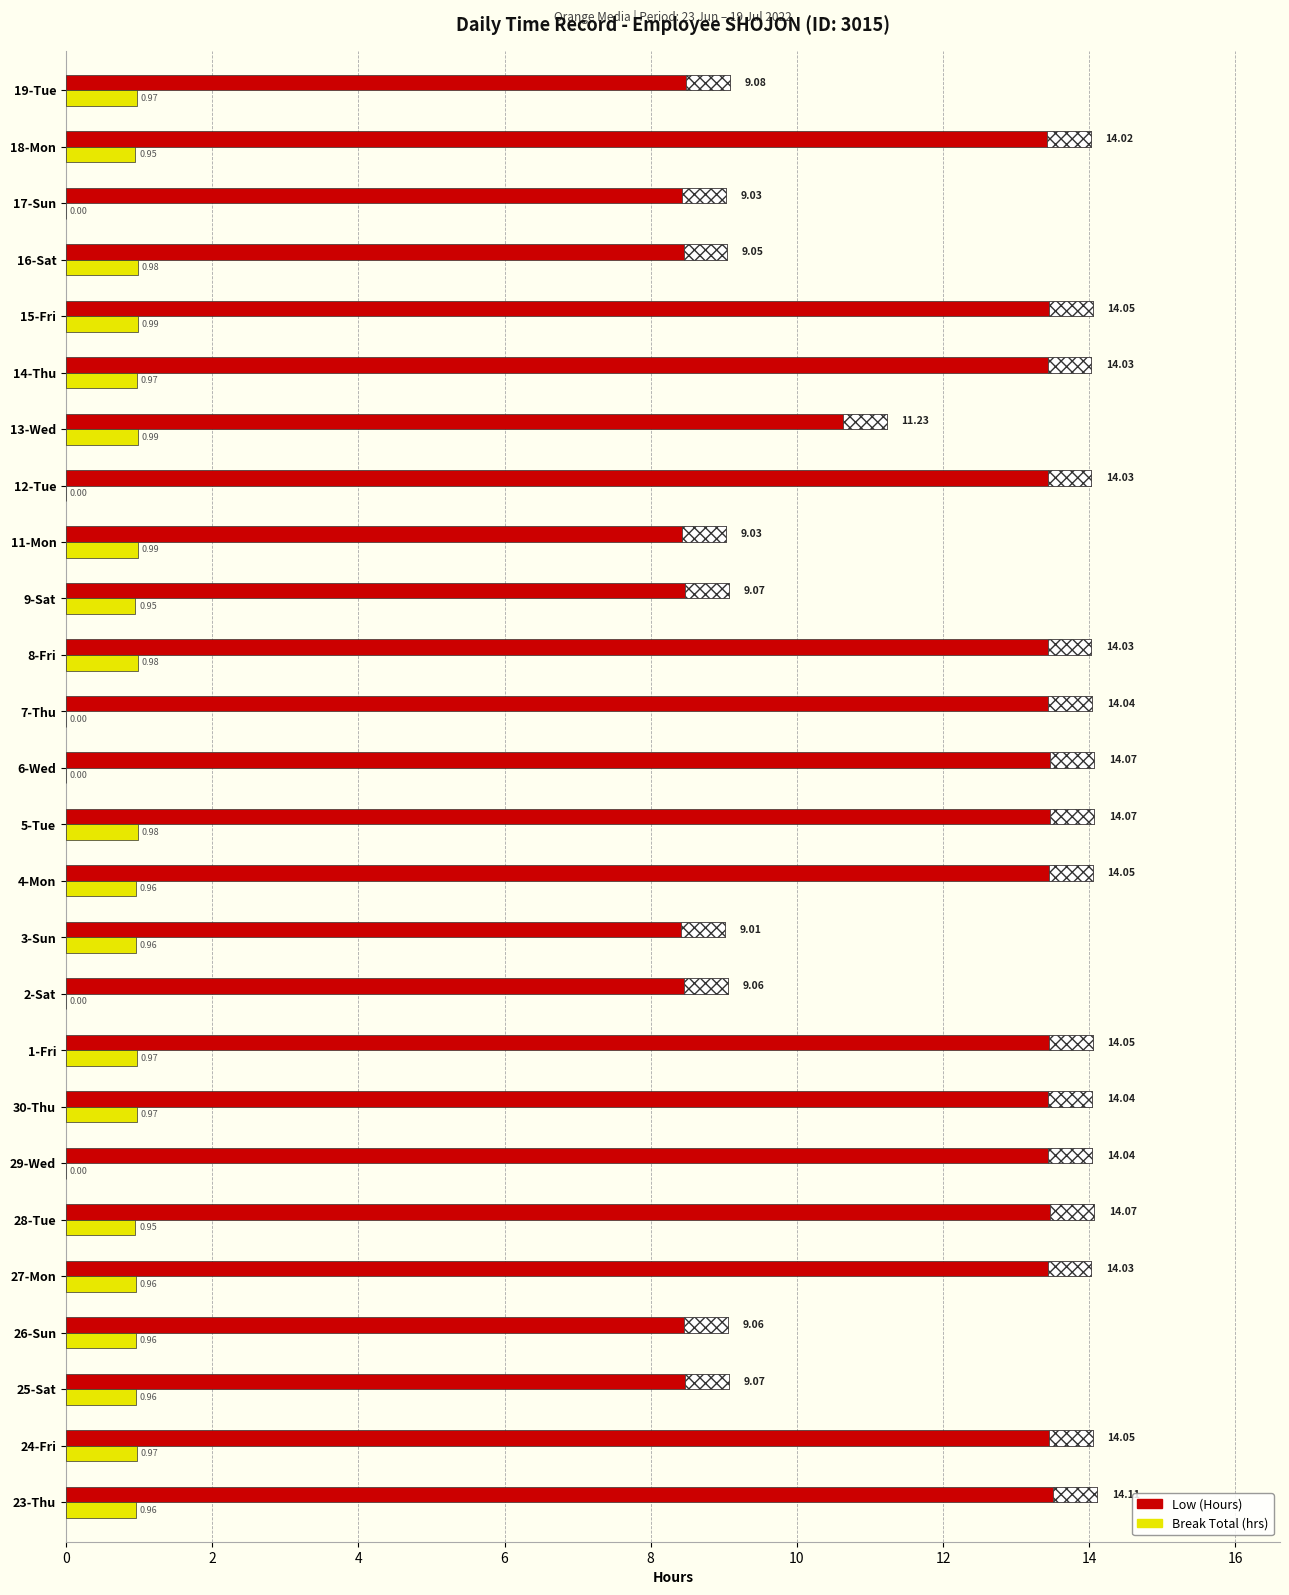

Is the value of Break Total (hrs) at 14-Thu greater than the value of Low (Hours) at 29-Wed?

No